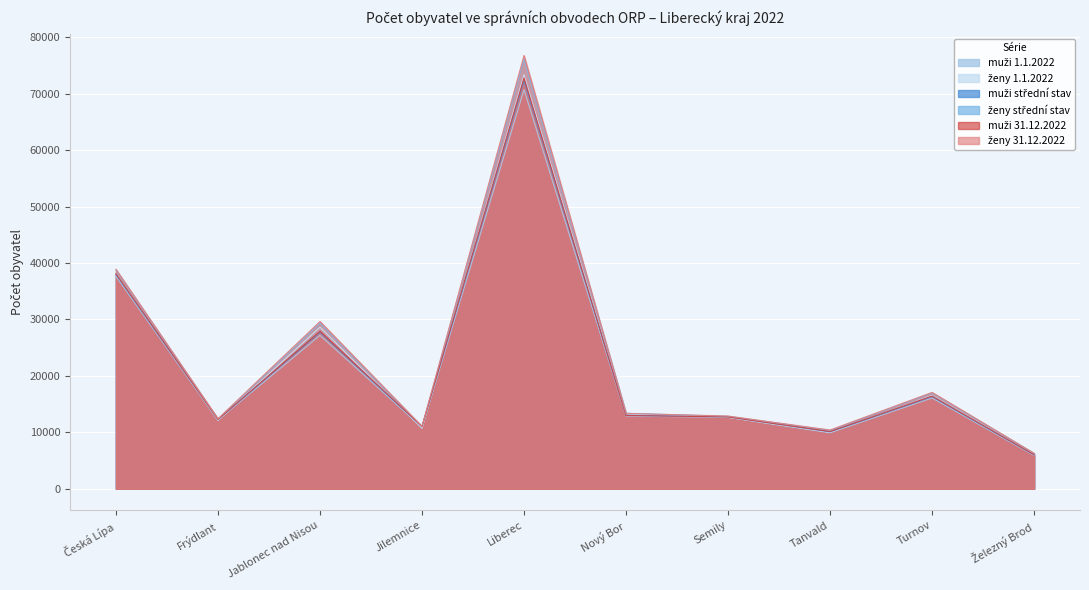

What is the lowest value of the muži střední stav series?

6016